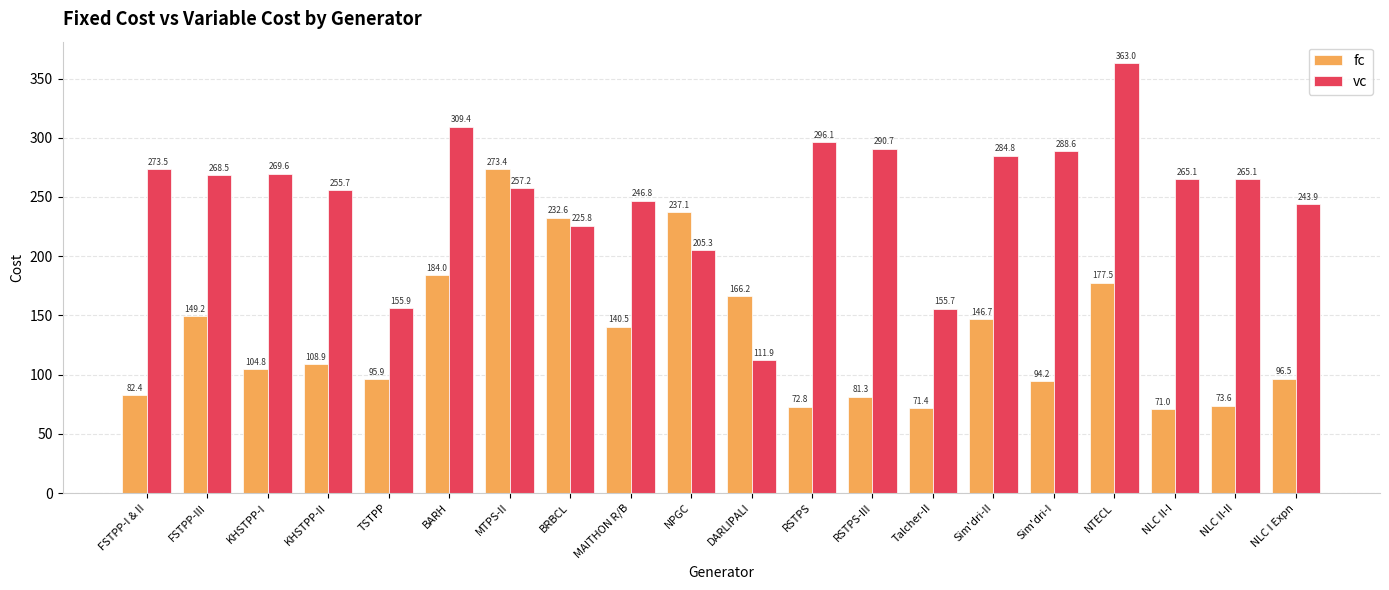

What is the minimum value shown in the chart?

71.0